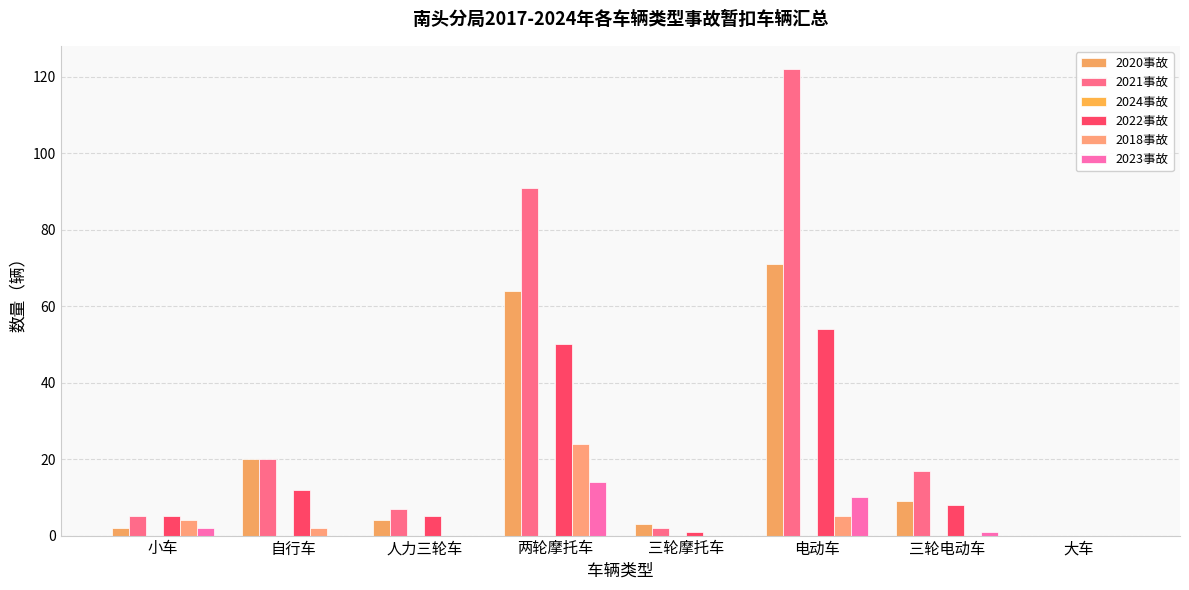

Count the number of data series in this chart.

5